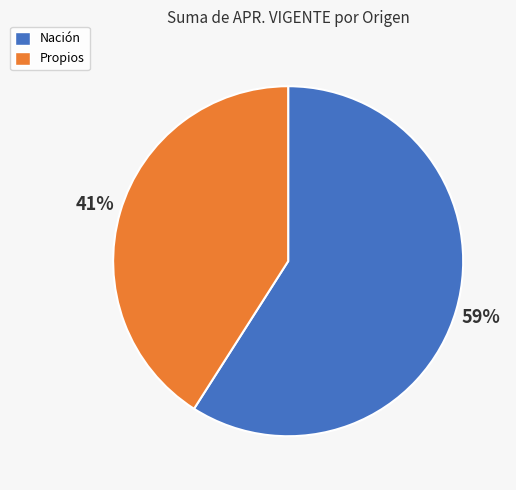

To the nearest percent, what portion does Propios represent?

41%